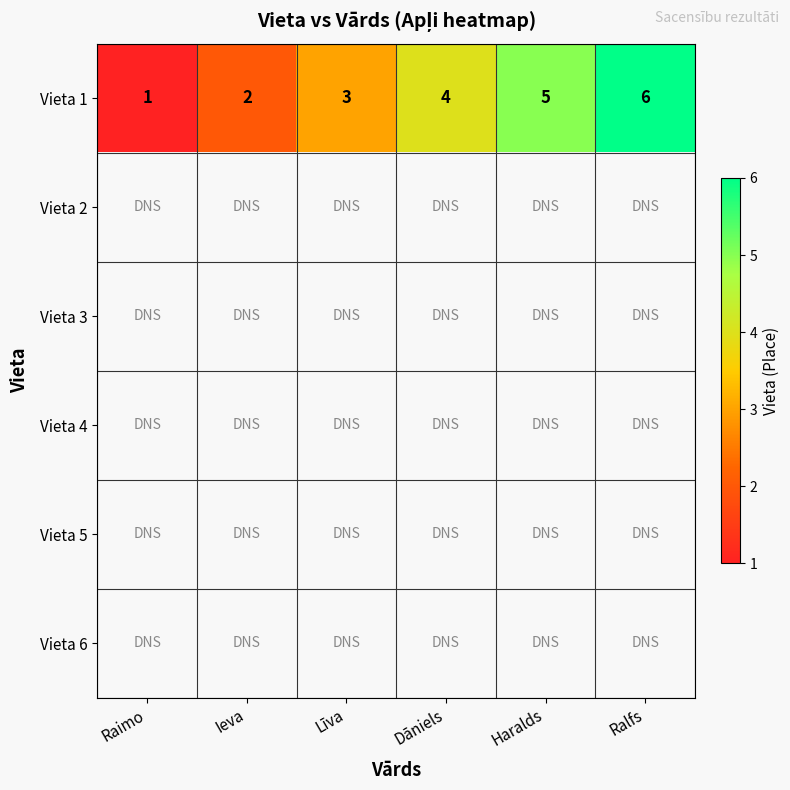

At how many categories does at least one series exceed 5?

1